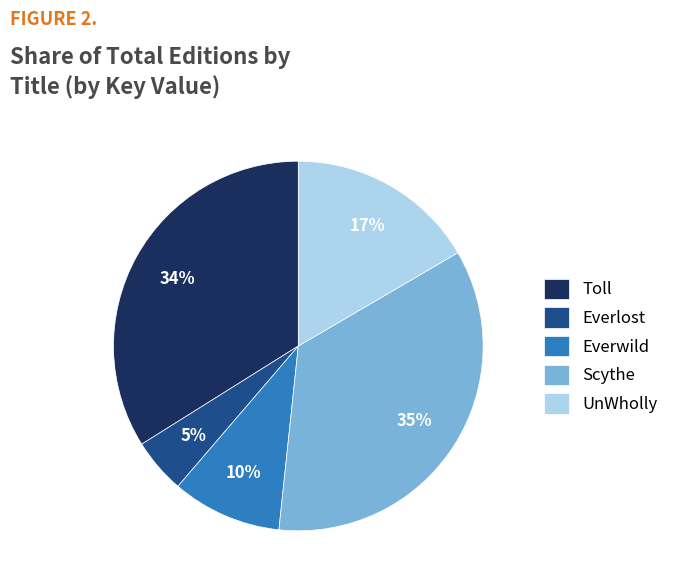

Approximately how many times larger is the value at Everwild compared to UnWholly?

0.6